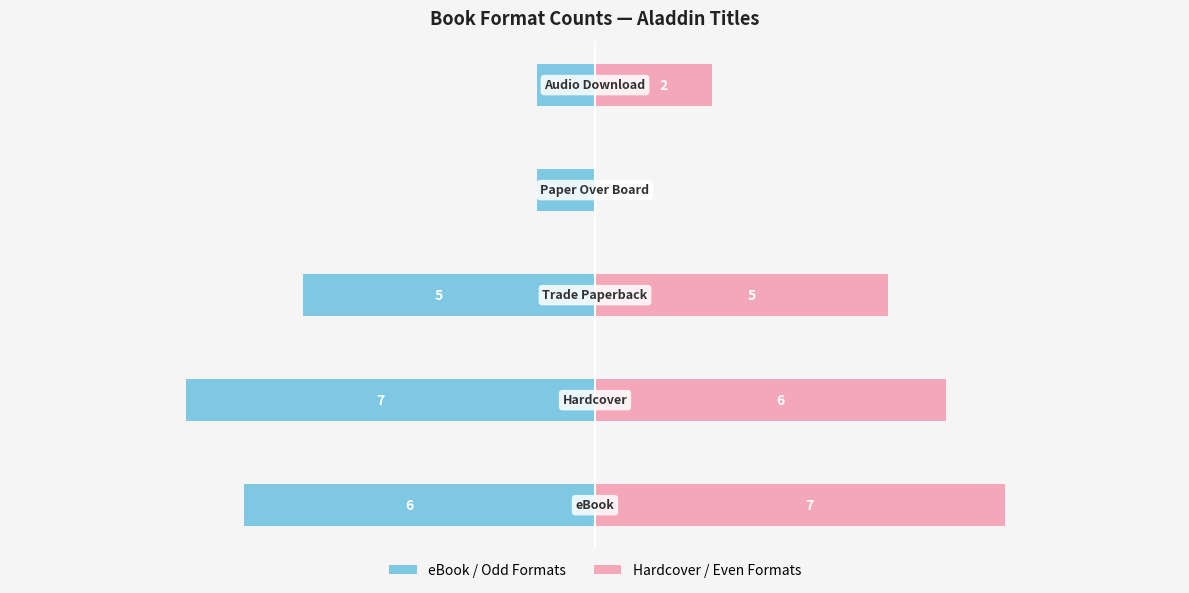

How many bars are there in total?

10